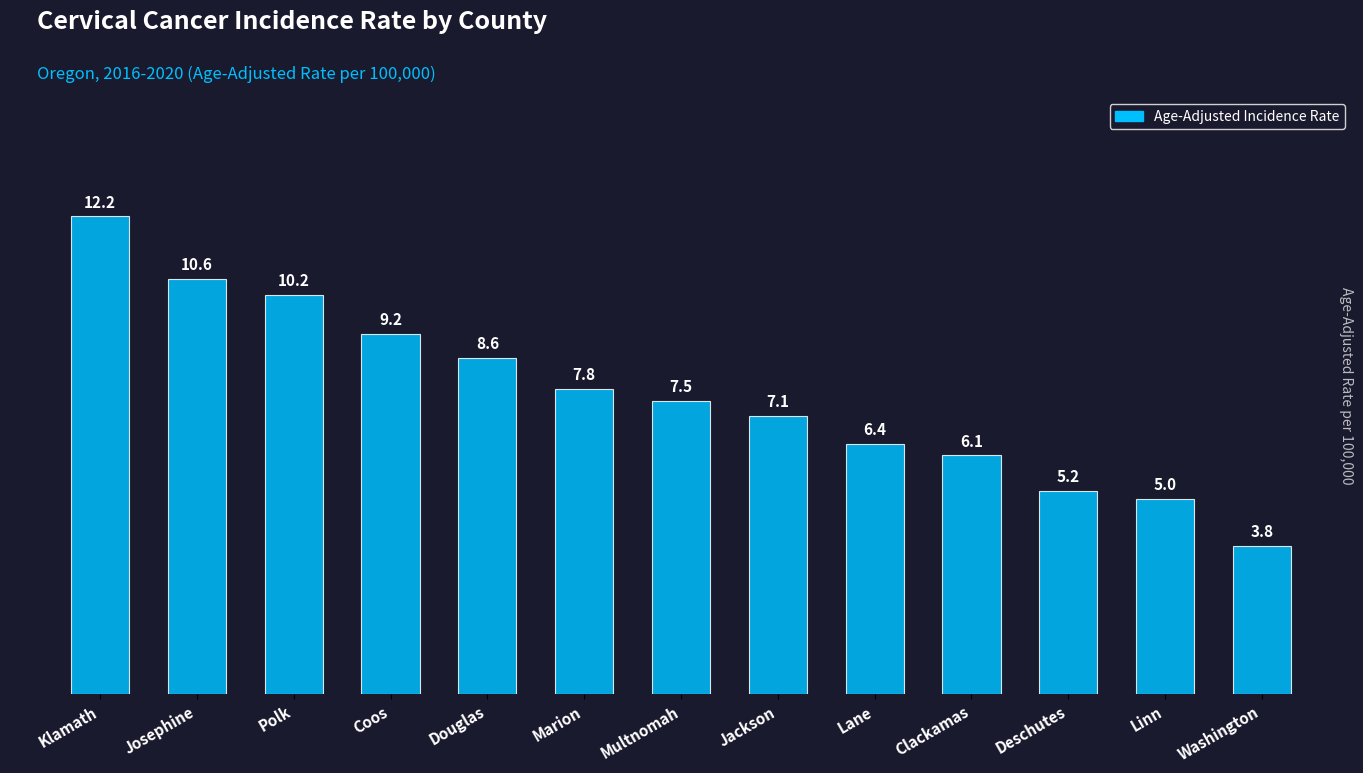

True or false: the data shows 6.1 at Clackamas.

True